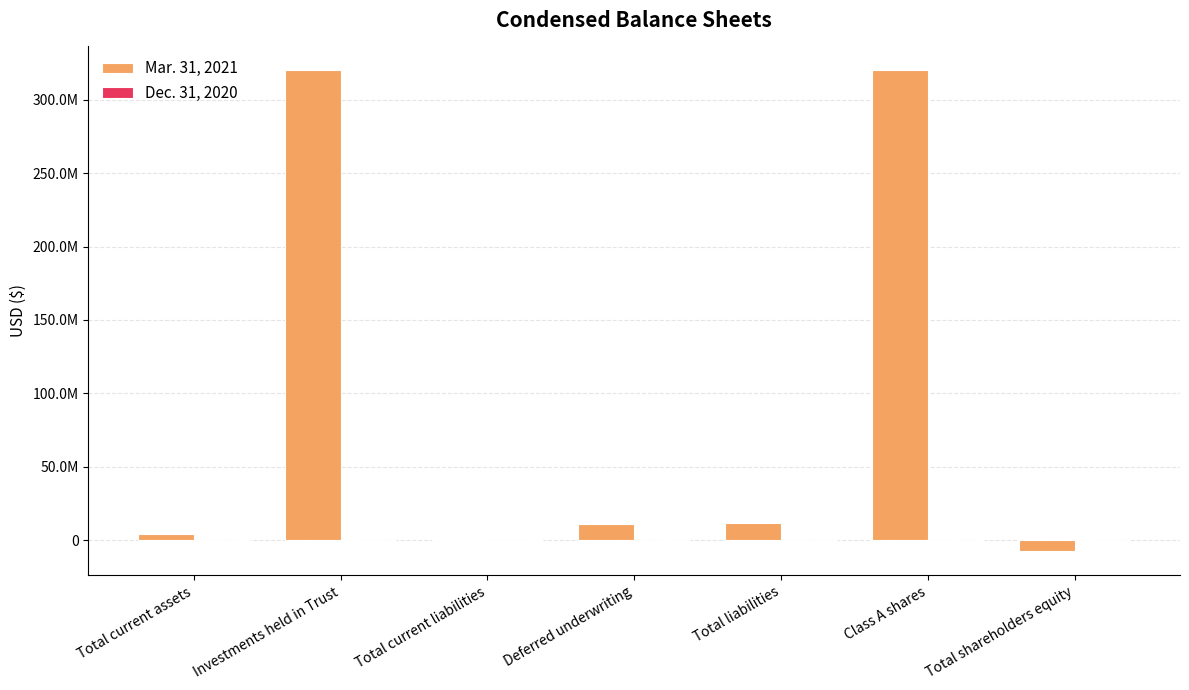

What is the spread (max minus min) of values at Deferred underwriting?

11200000